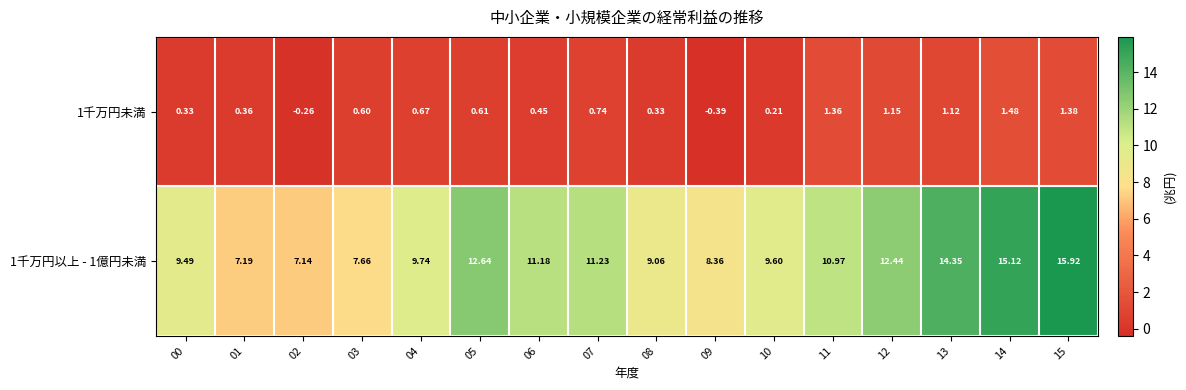

Between 04 and 06, which series saw the biggest shift?

1千万円以上 - 1億円未満